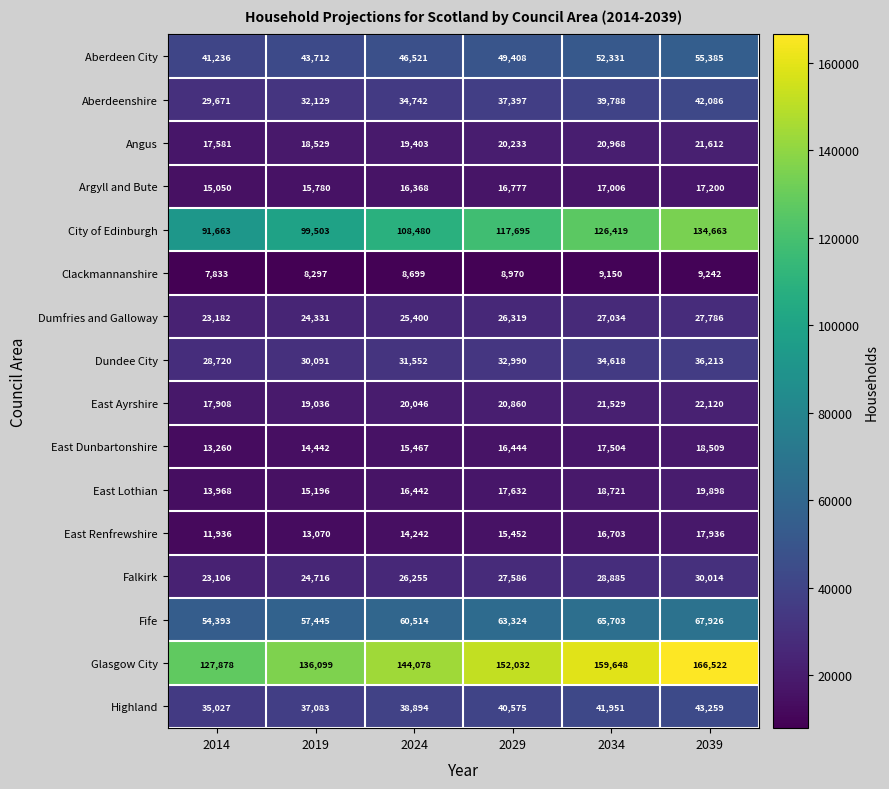

How many data points in East Ayrshire are less than 20860?

3